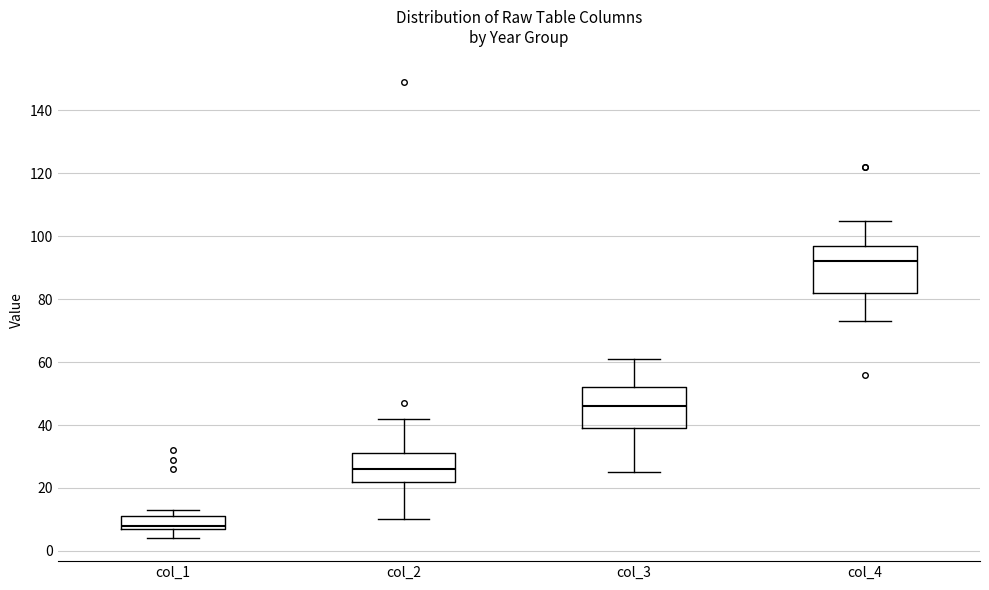

Which box is the tallest, from its lower edge to its upper edge?

col_4